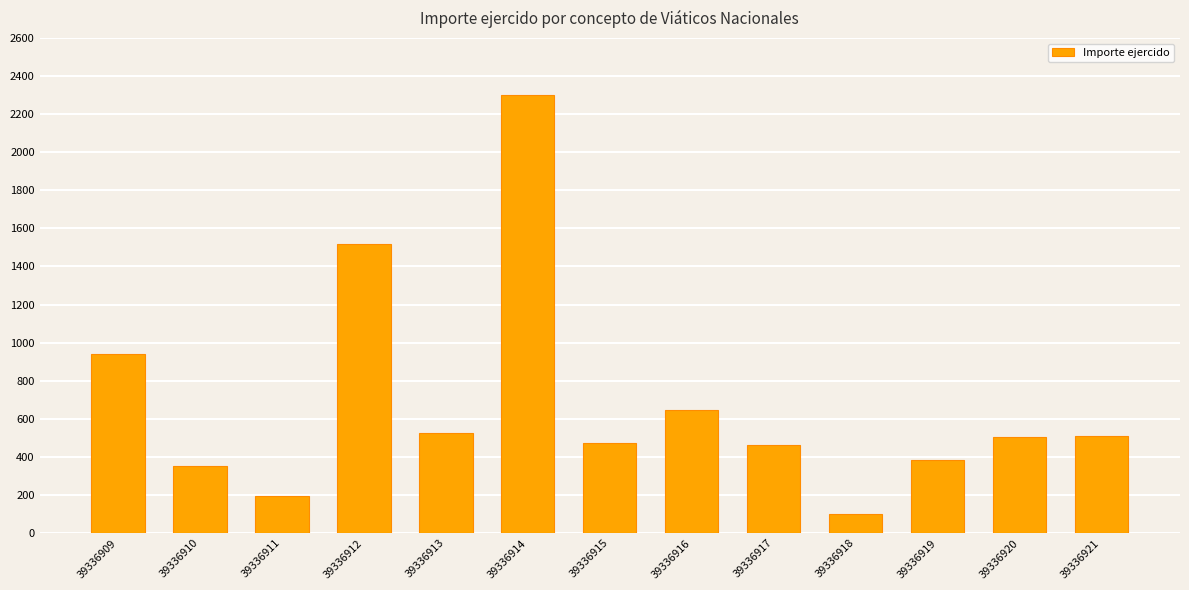

The value at 39336921 is 171.9. True or false?

False